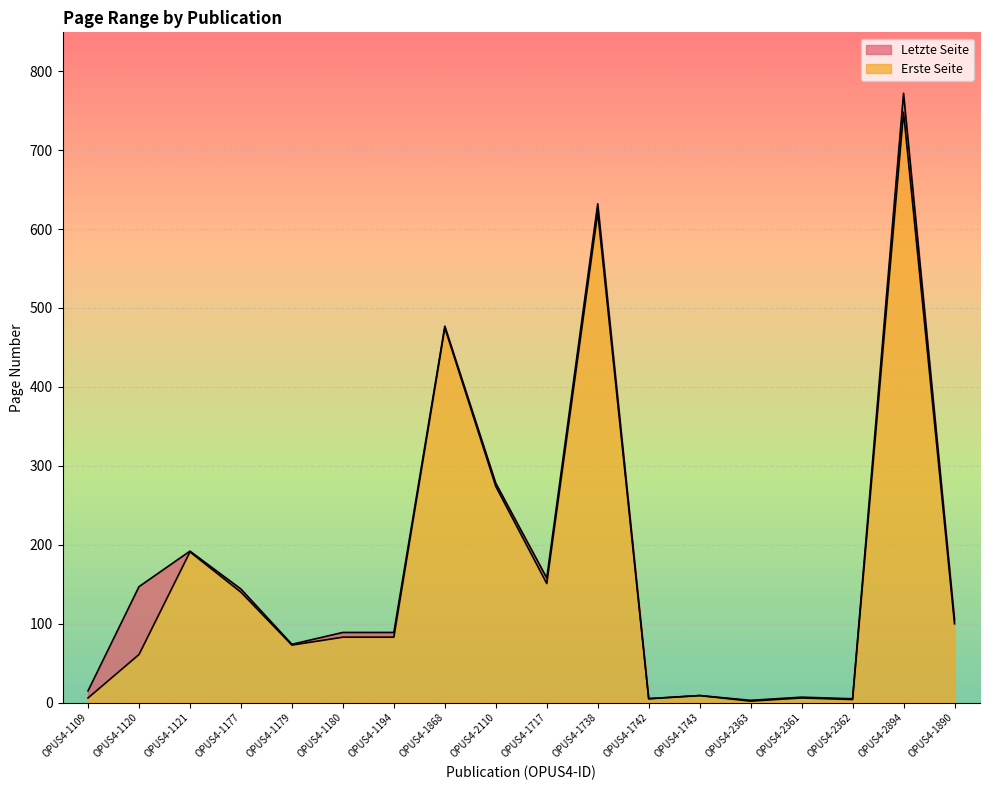

At which label does Letzte Seite first exceed 105?

OPUS4-1120